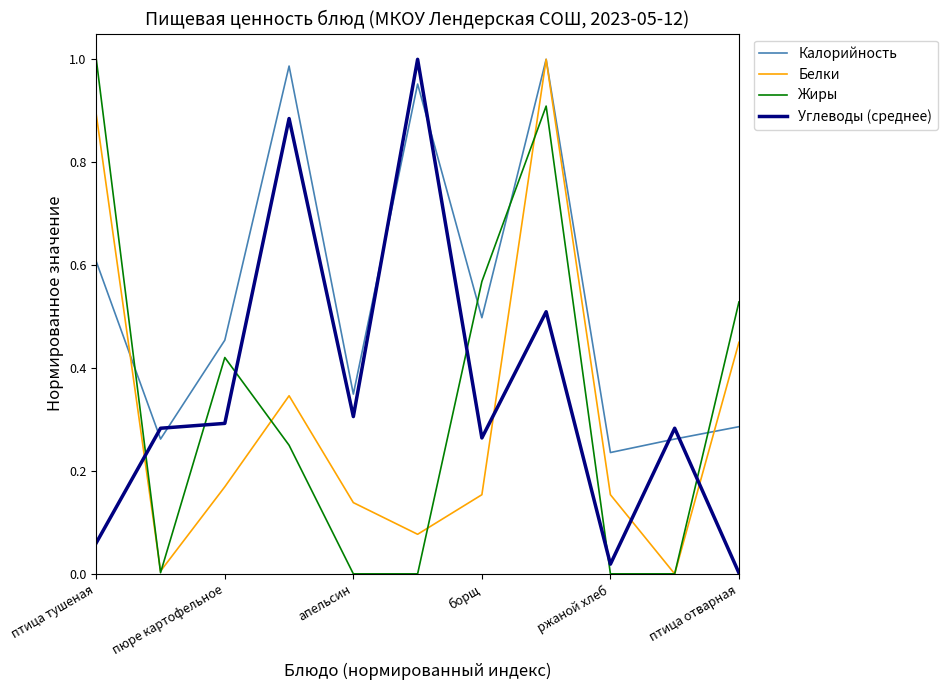

Which series has the largest total across all categories?

Калорийность